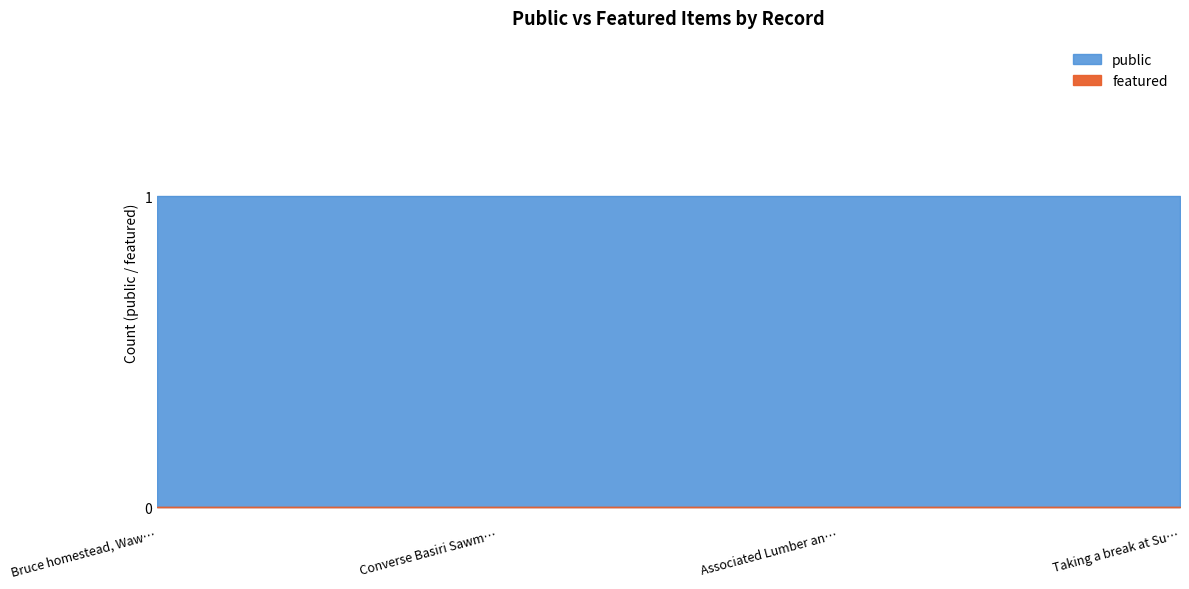

What is the maximum value shown in the chart?

1